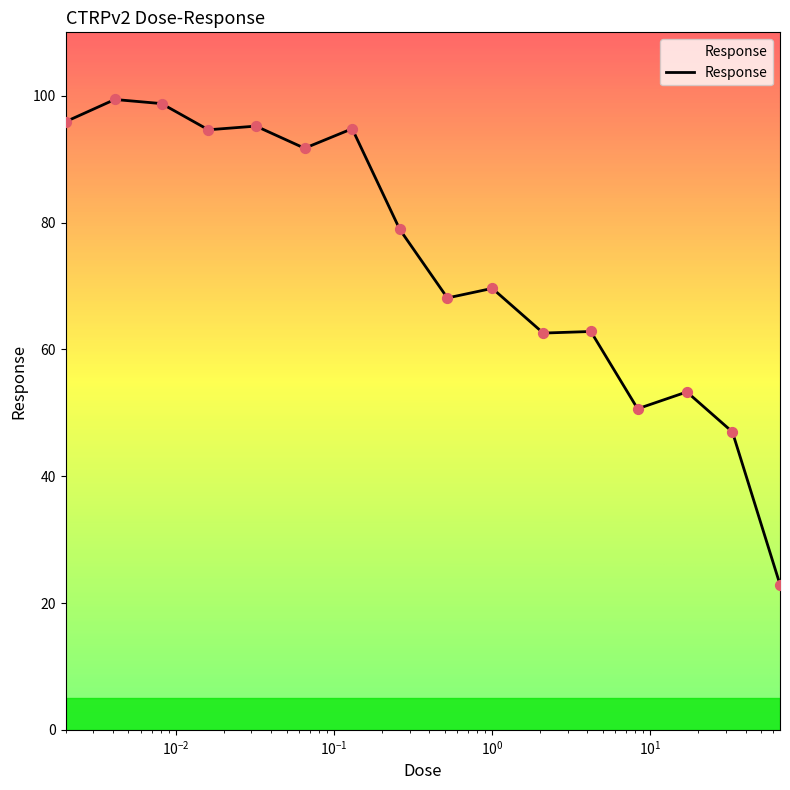

What is the difference between the maximum and minimum values?

76.5